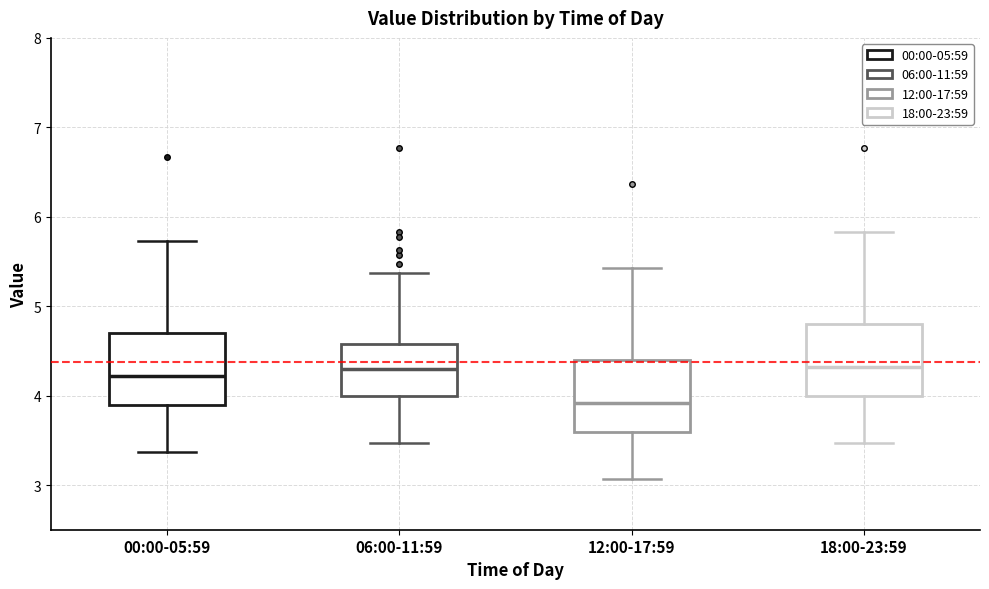

Where does the lower whisker of the box for 18:00-23:59 end on the y-axis? The values are not printed on the chart, so give them approximately, as read against the axis.

3.5